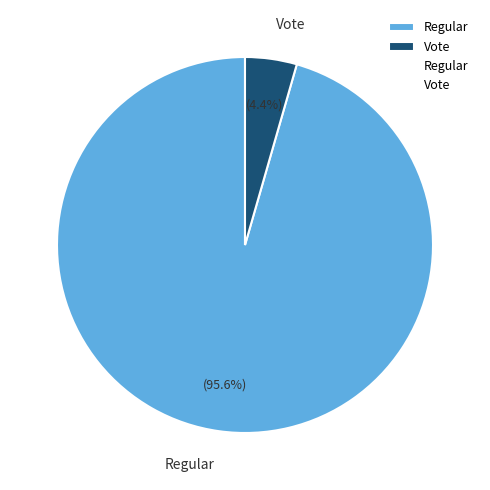

True or false: Regular accounts for 96% of the total.

True